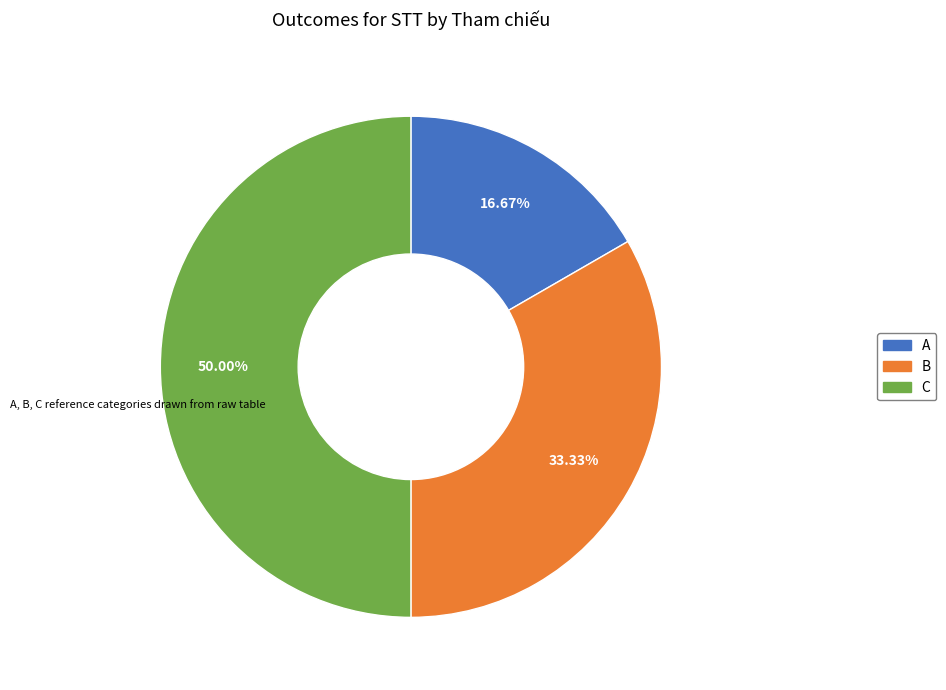

Rank the categories by value from highest to lowest.

C, B, A